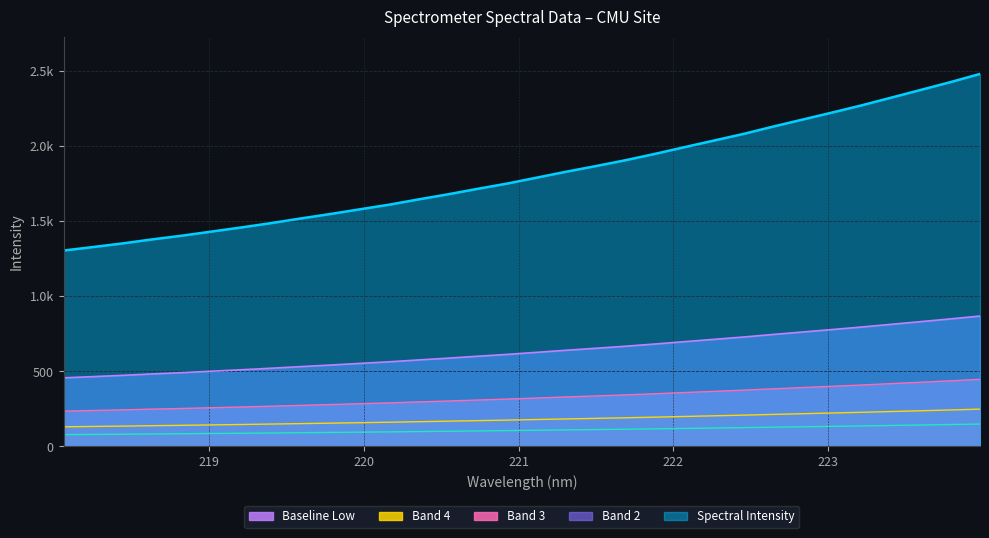

What is the label of the 3rd point from the right?

223.5987